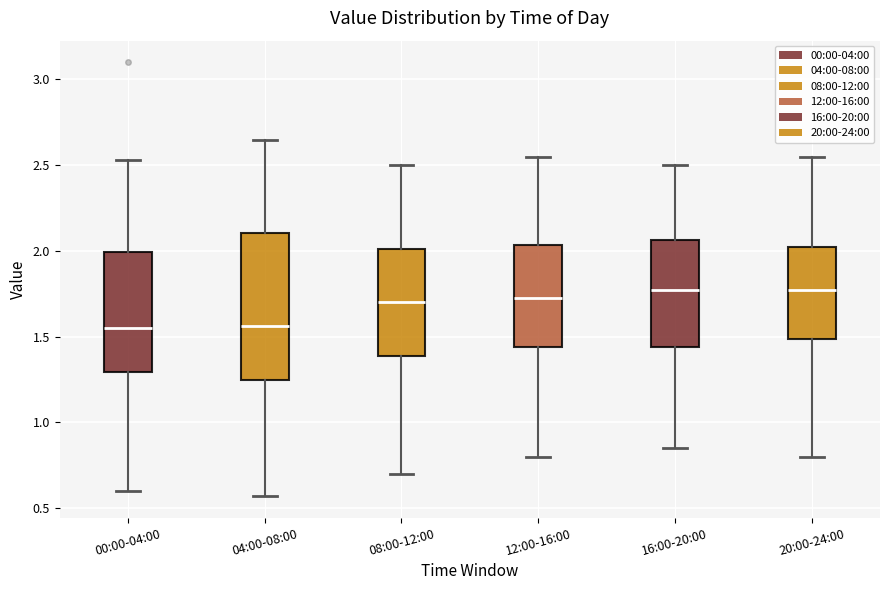

Where does the median line of the box for 16:00-20:00 sit on the y-axis? The values are not printed on the chart, so give them approximately, as read against the axis.

1.80